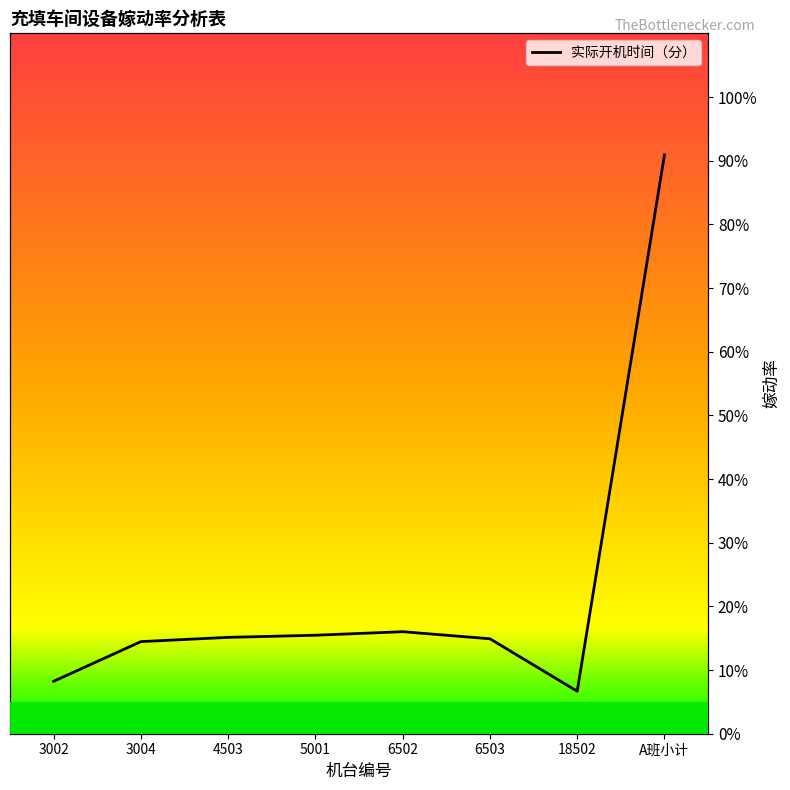

List the labels in order of value, smallest first.

18502, 3002, 3004, 6503, 4503, 5001, 6502, A班小计